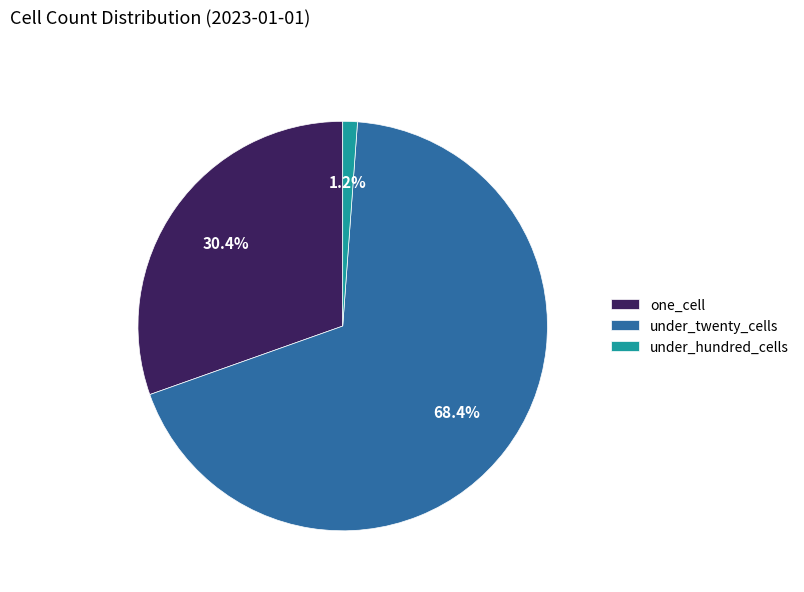

What percentage is the under_twenty_cells slice, to the nearest percent?

68%